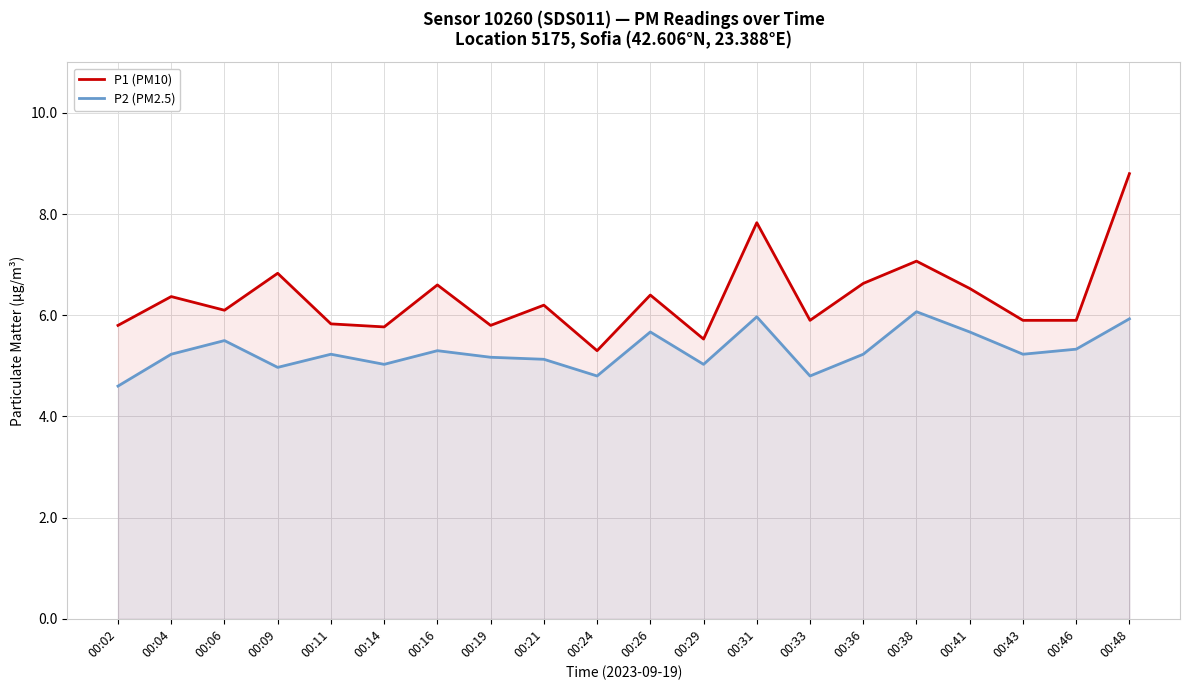

What is the difference between the highest and lowest values at 00:43?

0.7